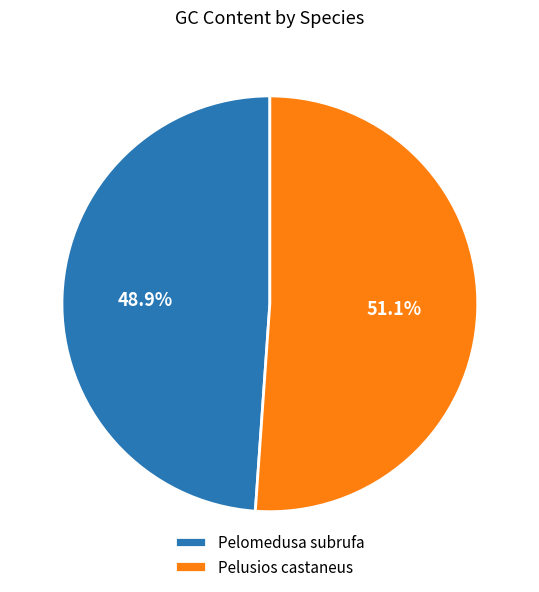

Which slice is the smallest?

Pelomedusa subrufa